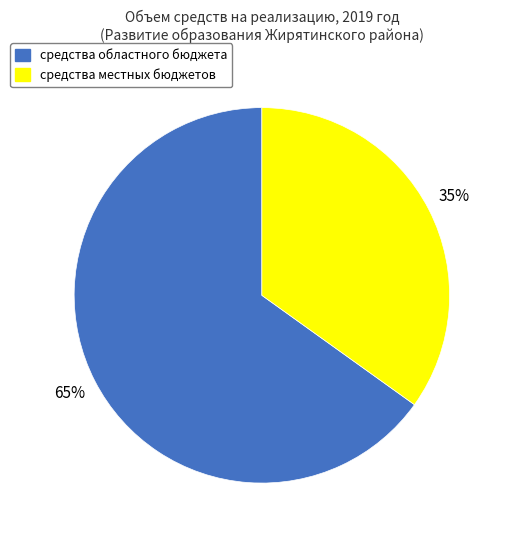

Is there any slice that represents more than half of the pie?

Yes